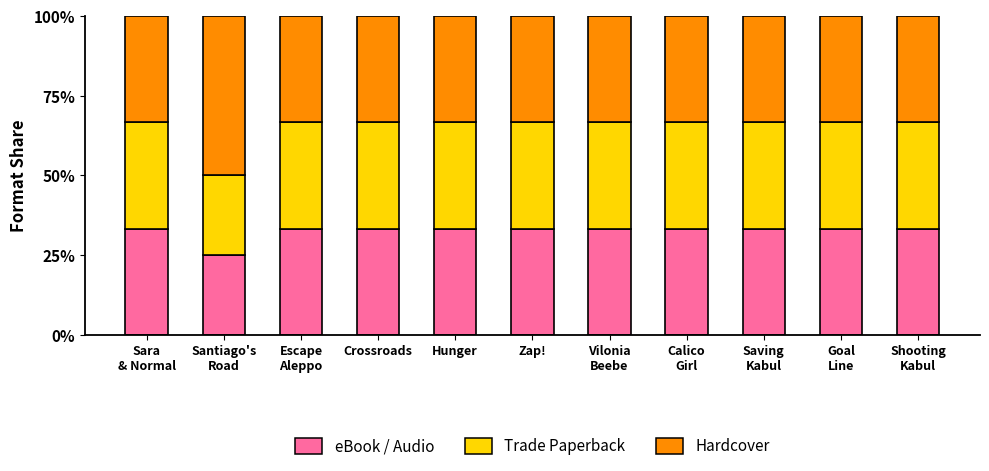

What is the maximum value for Hardcover?

33.3